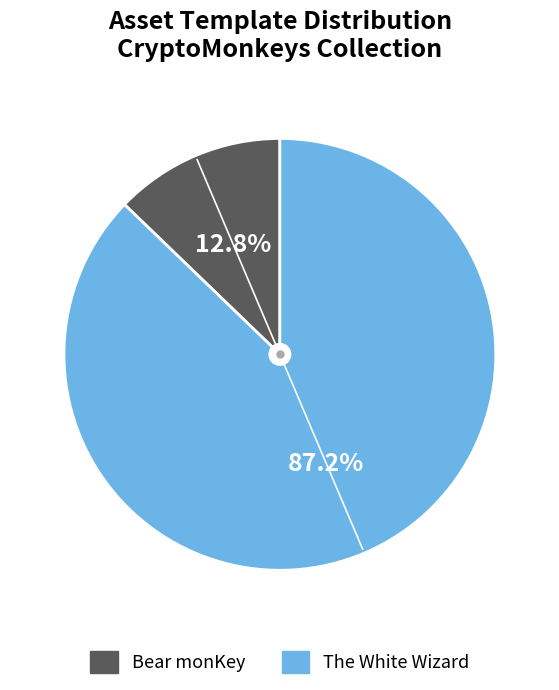

Rank the categories by value from lowest to highest.

Bear monKey, The White Wizard